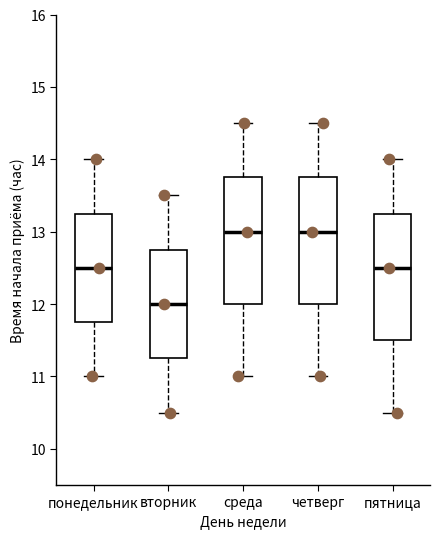

Reading left to right, transcribe this box plot: for each box, give where its median line is, the range the box spans, and where its two whiskers end, as read against the y-axis. The values are not printed on the chart, so give them approximately, as read against the axis.

понедельник: median 12.5, box 11.8 to 13.3, whiskers 11.0 to 14.0
вторник: median 12.0, box 11.3 to 12.8, whiskers 10.5 to 13.5
среда: median 13.0, box 12.0 to 13.8, whiskers 11.0 to 14.5
четверг: median 13.0, box 12.0 to 13.8, whiskers 11.0 to 14.5
пятница: median 12.5, box 11.5 to 13.3, whiskers 10.5 to 14.0